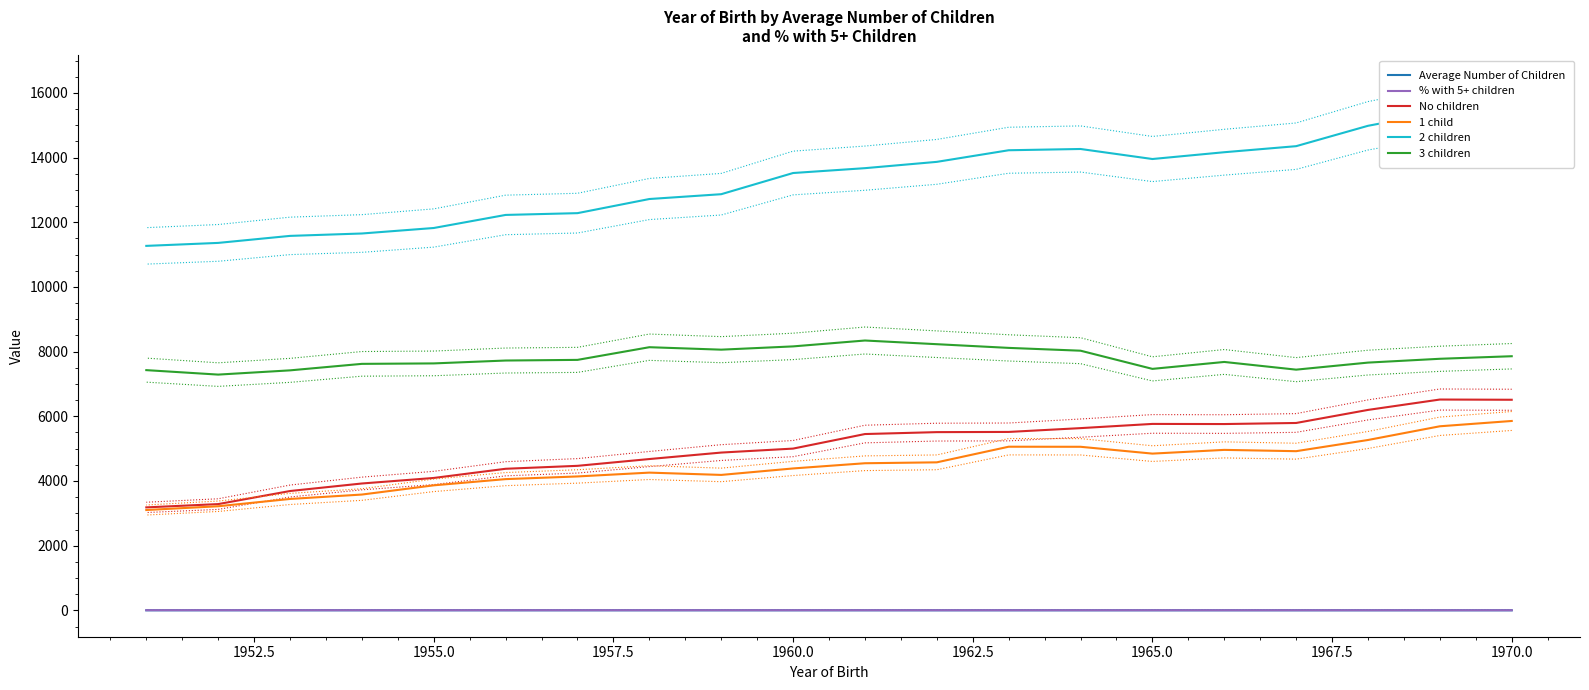

What are all the series names shown in the legend?

Average Number of Children, % with 5+ children, No children, 1 child, 2 children, 3 children